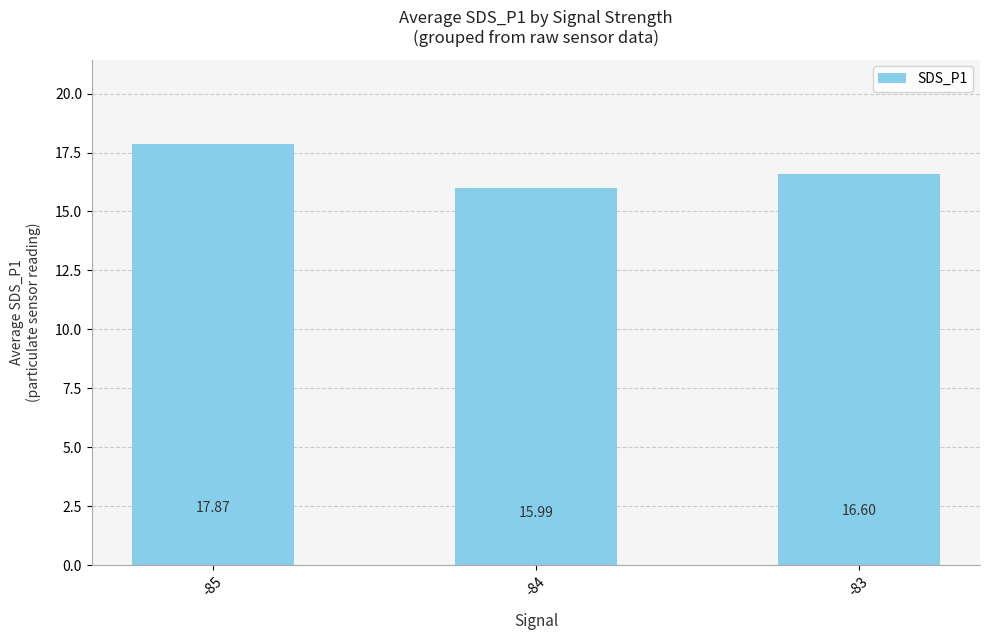

What is the sum of the values at -83 and -84?

32.6